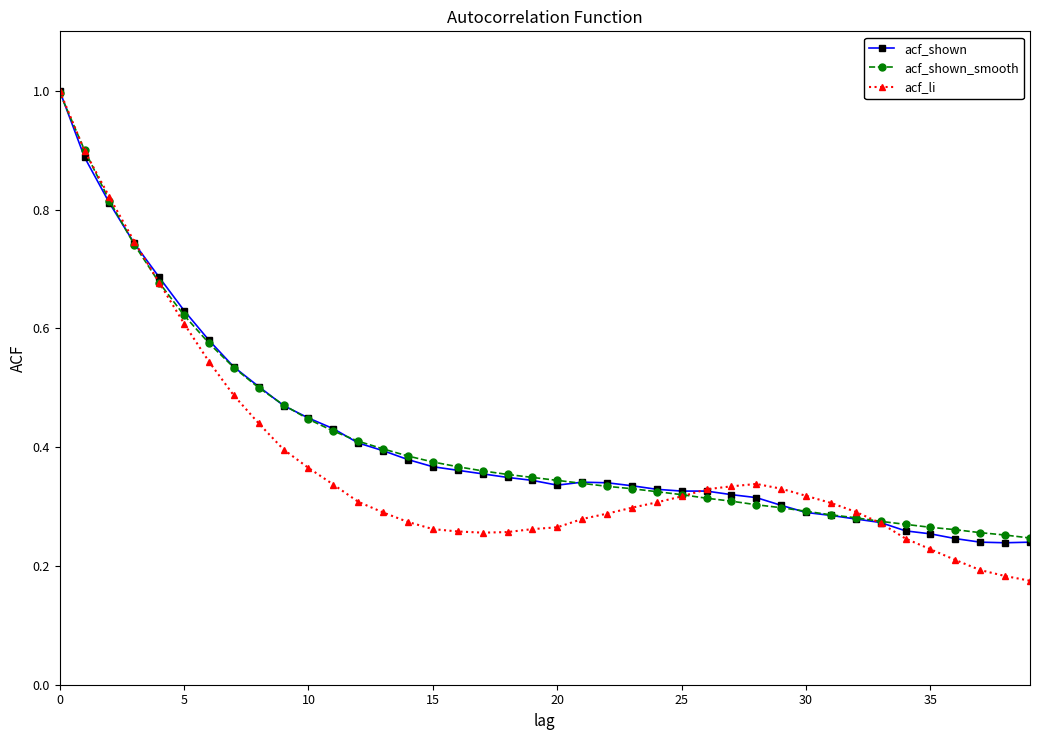

At how many categories does at least one series exceed 0?

40